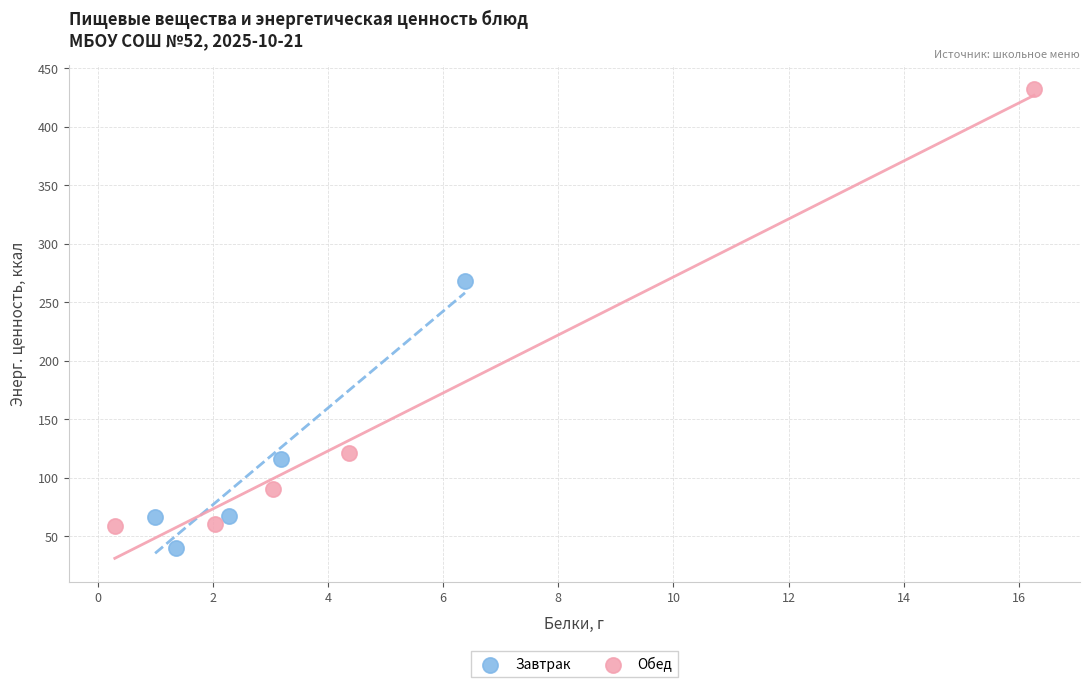

Which series reaches the minimum Y coordinate?

Завтрак